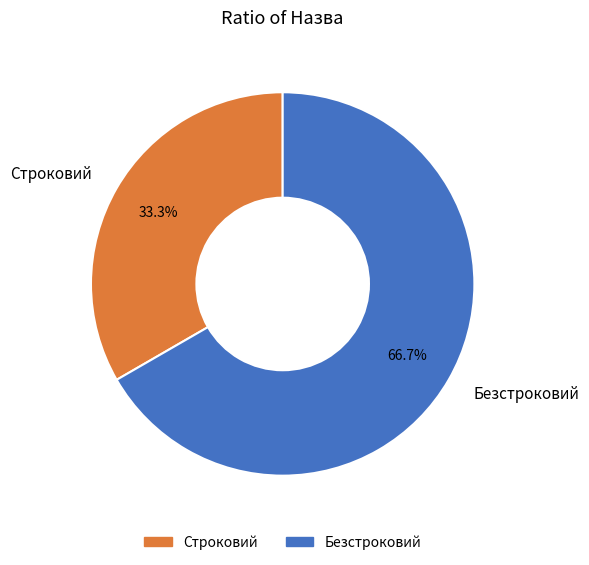

To the nearest percent, what percentage of the pie is Строковий?

33%